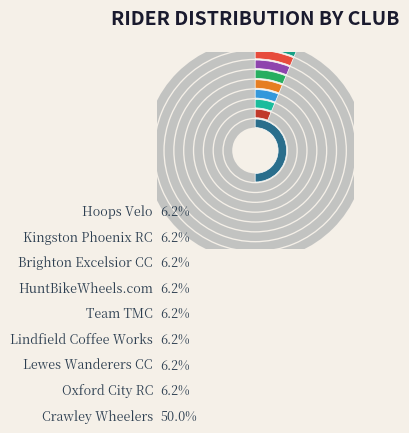

Which has a higher value, Lindfield Coffee Works or Oxford City RC?

Lindfield Coffee Works